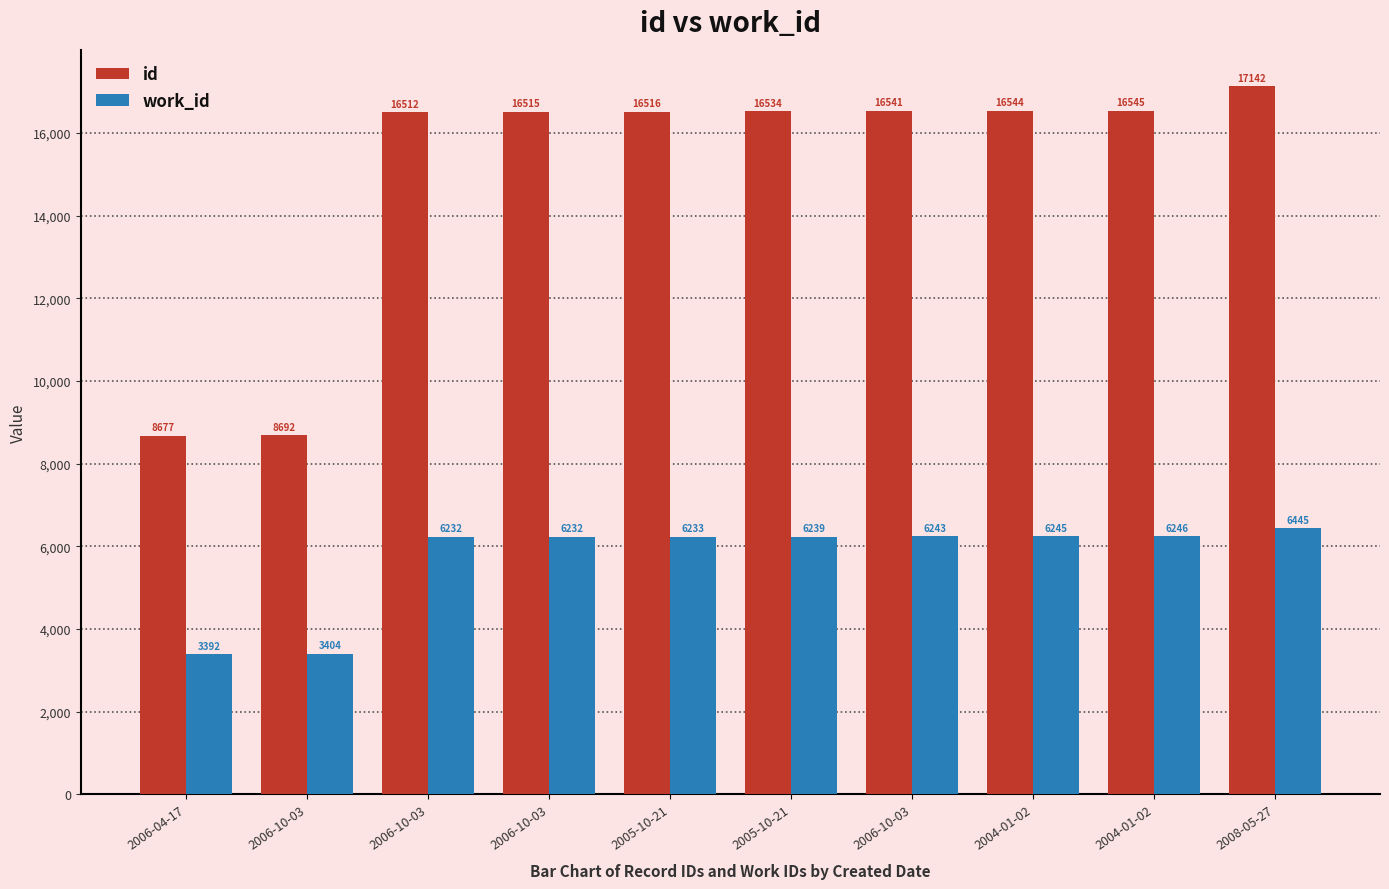

How many groups of bars are there?

10